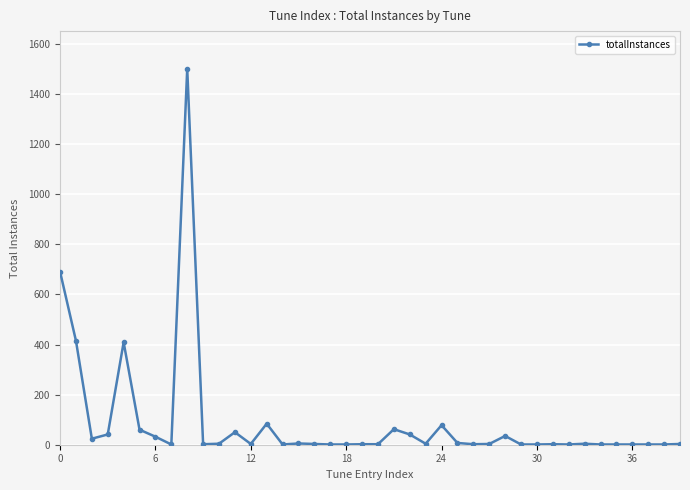

What is the average value?

90